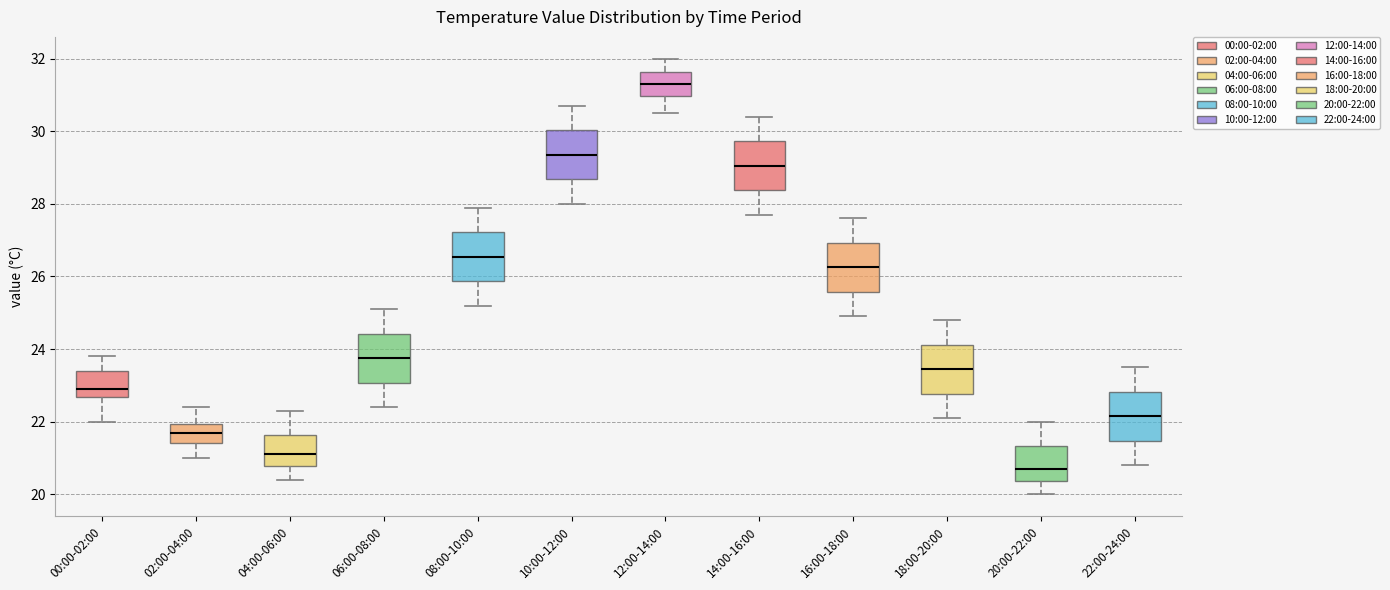

Reading left to right, transcribe this box plot: for each box, give where its median line is, the range the box spans, and where its two whiskers end, as read against the y-axis. The values are not printed on the chart, so give them approximately, as read against the axis.

00:00-02:00: median 23.0, box 22.6 to 23.4, whiskers 22.0 to 23.8
02:00-04:00: median 21.8, box 21.4 to 22.0, whiskers 21.0 to 22.4
04:00-06:00: median 21.2, box 20.8 to 21.6, whiskers 20.4 to 22.4
06:00-08:00: median 23.8, box 23.0 to 24.4, whiskers 22.4 to 25.2
08:00-10:00: median 26.6, box 25.8 to 27.2, whiskers 25.2 to 28.0
10:00-12:00: median 29.4, box 28.6 to 30.0, whiskers 28.0 to 30.8
12:00-14:00: median 31.4, box 31.0 to 31.6, whiskers 30.6 to 32.0
14:00-16:00: median 29.0, box 28.4 to 29.8, whiskers 27.8 to 30.4
16:00-18:00: median 26.2, box 25.6 to 27.0, whiskers 25.0 to 27.6
18:00-20:00: median 23.4, box 22.8 to 24.2, whiskers 22.2 to 24.8
20:00-22:00: median 20.8, box 20.4 to 21.4, whiskers 20.0 to 22.0
22:00-24:00: median 22.2, box 21.4 to 22.8, whiskers 20.8 to 23.6